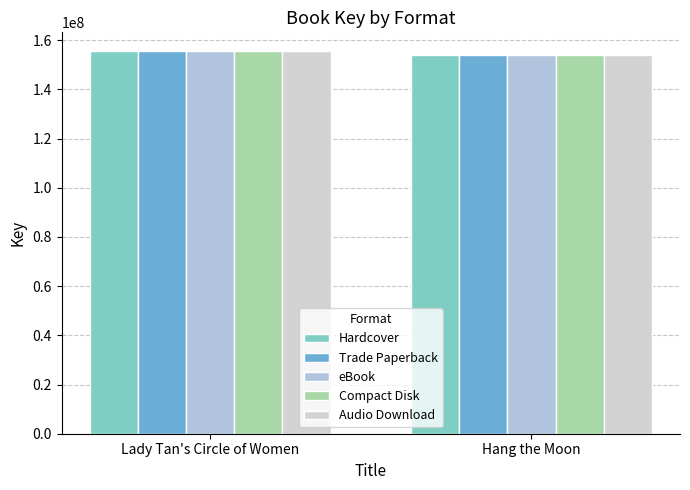

Which series has the largest total across all categories?

Hardcover